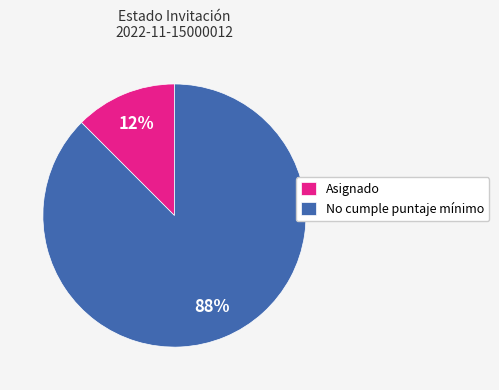

To the nearest percent, what is the combined percentage of Asignado and No cumple puntaje mínimo?

100%